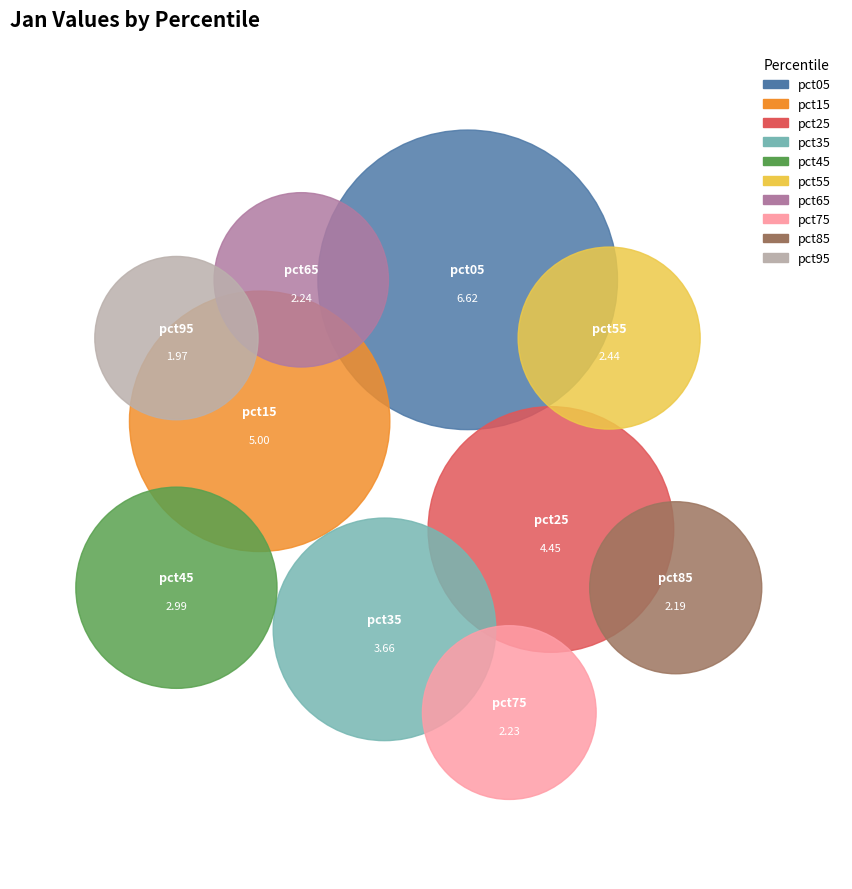

Does pct45 represent more than half of the total?

No